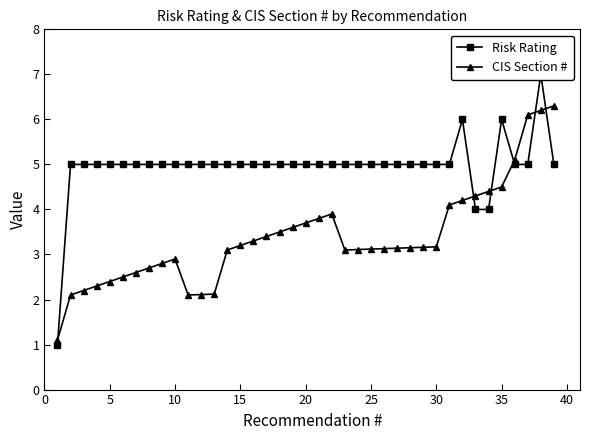

How many times do Risk Rating and CIS Section # cross each other?

6